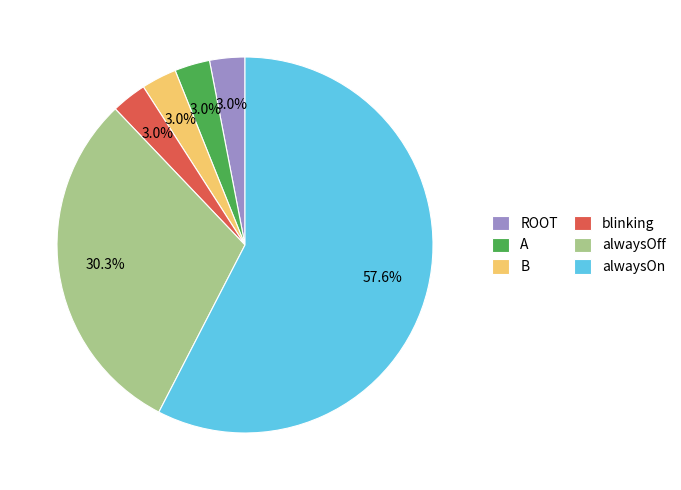

Is the sum of ROOT and alwaysOn greater than half?

Yes